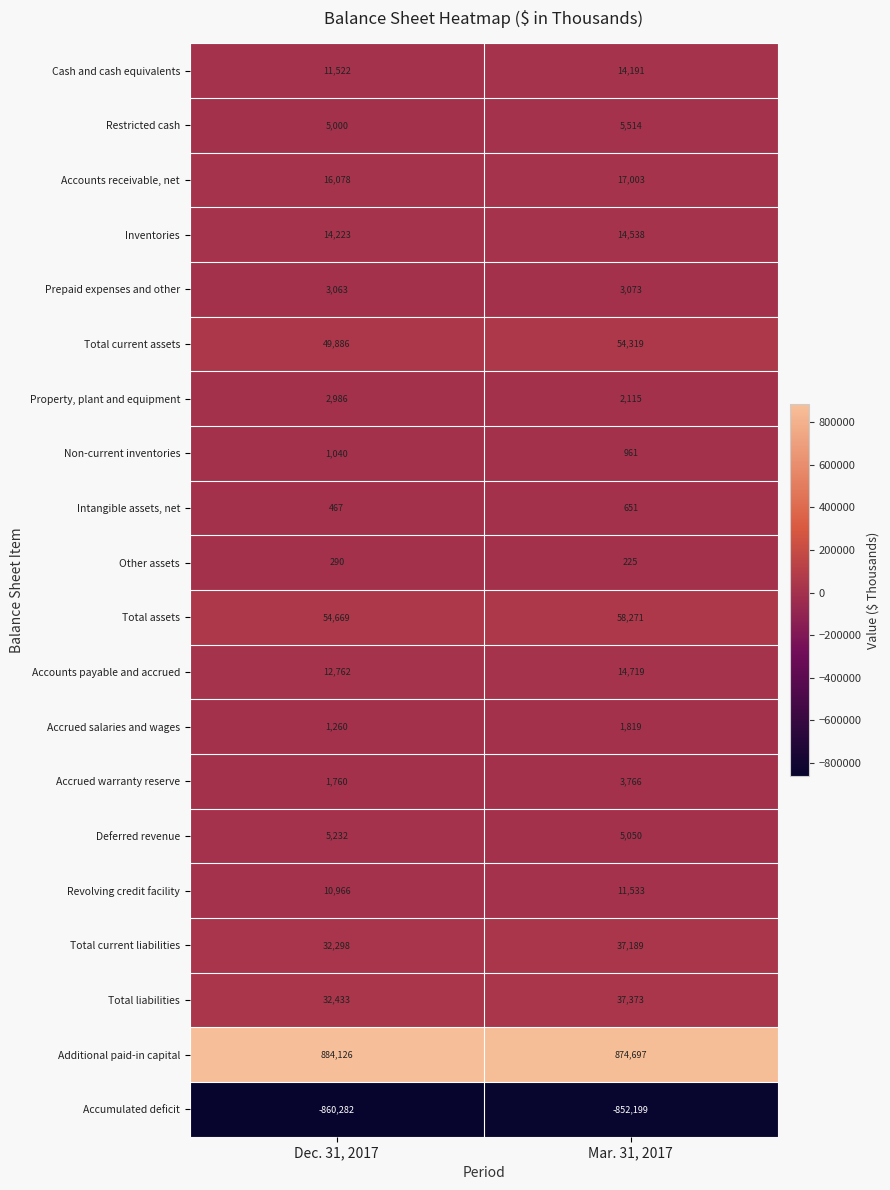

At which label is Non-current inventories closest to 1000?

Mar. 31, 2017